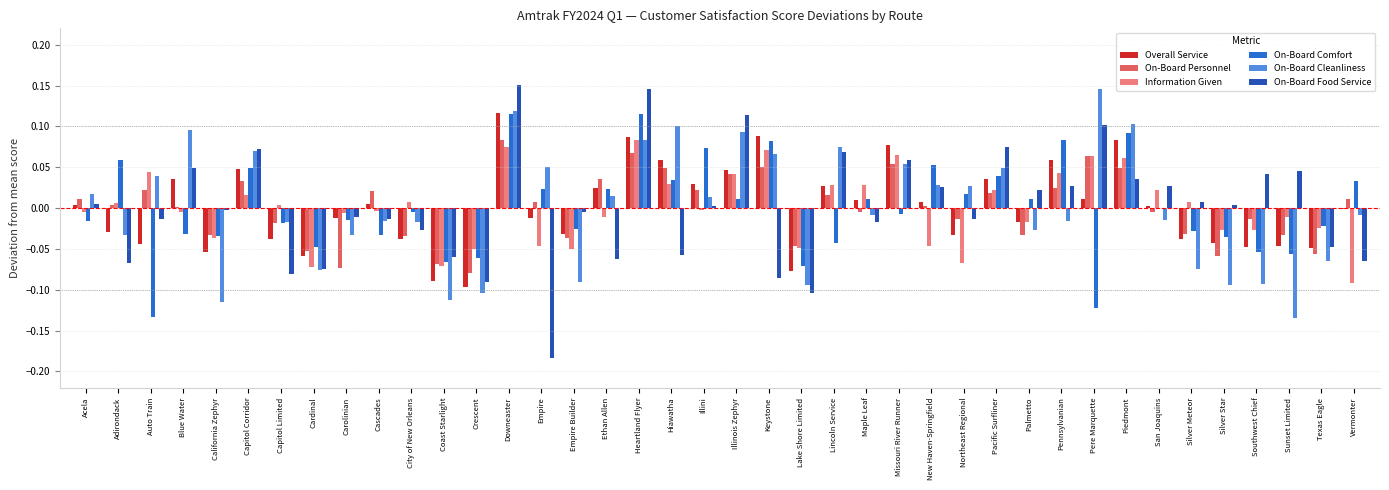

Is it true that On-Board Cleanliness equals -0.1 at Coast Starlight?

True